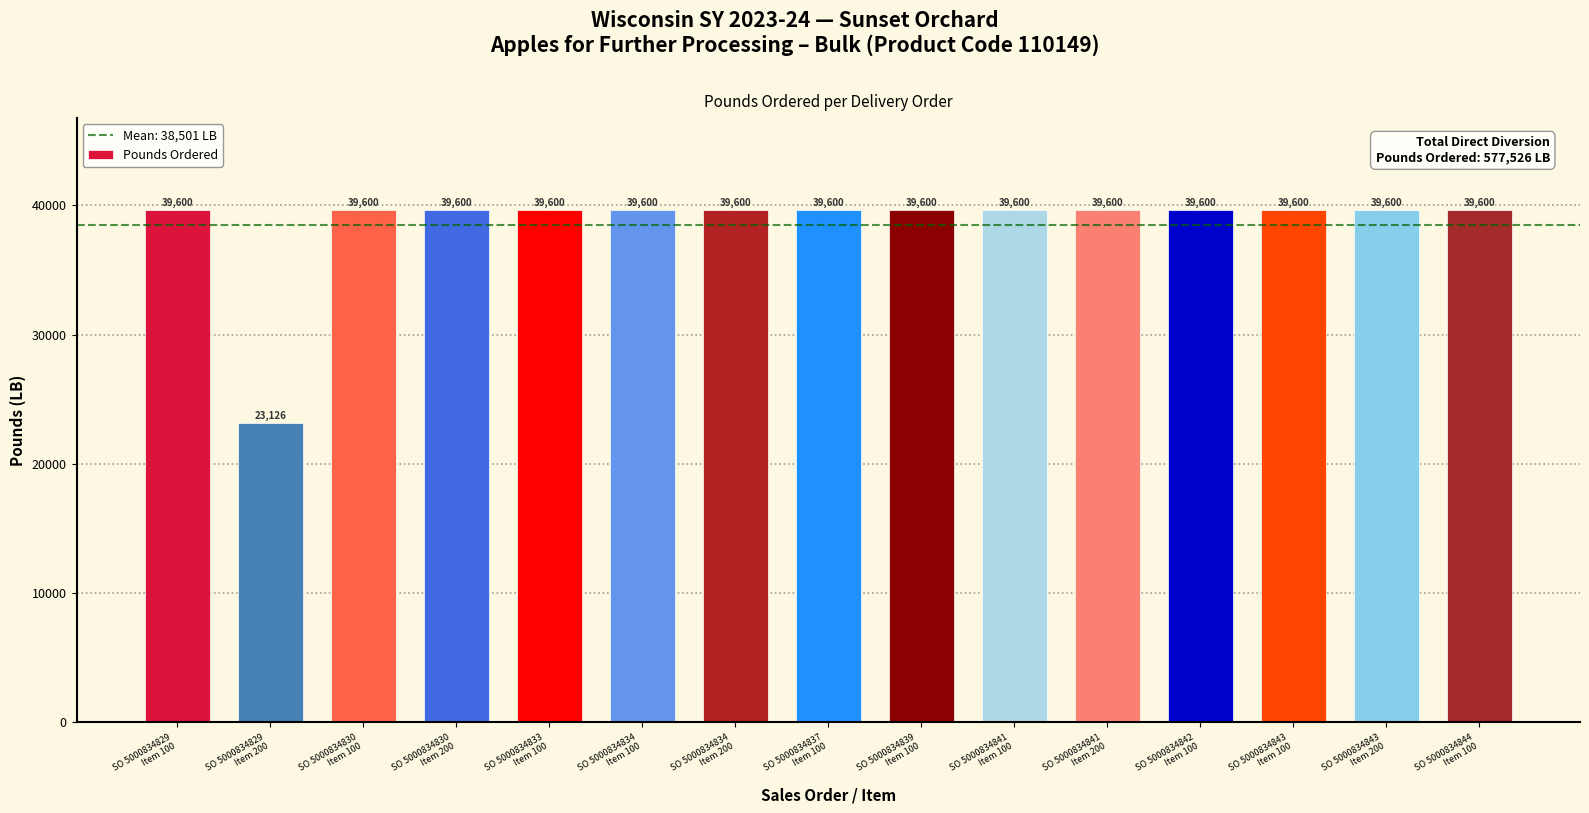

What is the sum of the values at SO 5000834830
Item 200 and SO 5000834833
Item 100?

79200